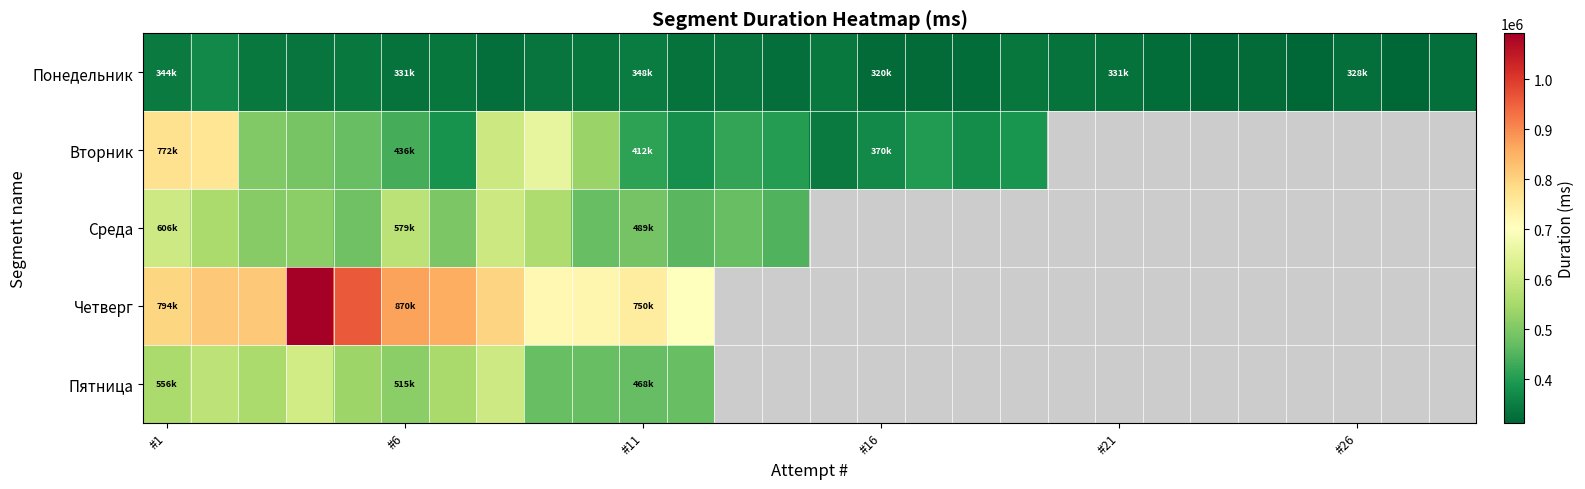

What is the maximum value for Пятница?

613839.0